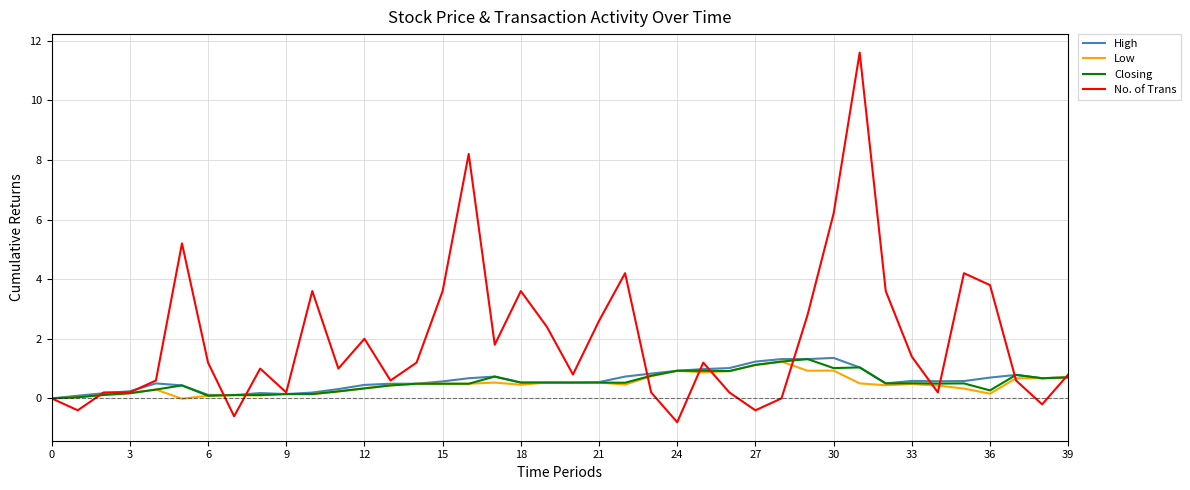

What is the average value of the No. of Trans series?

2.0